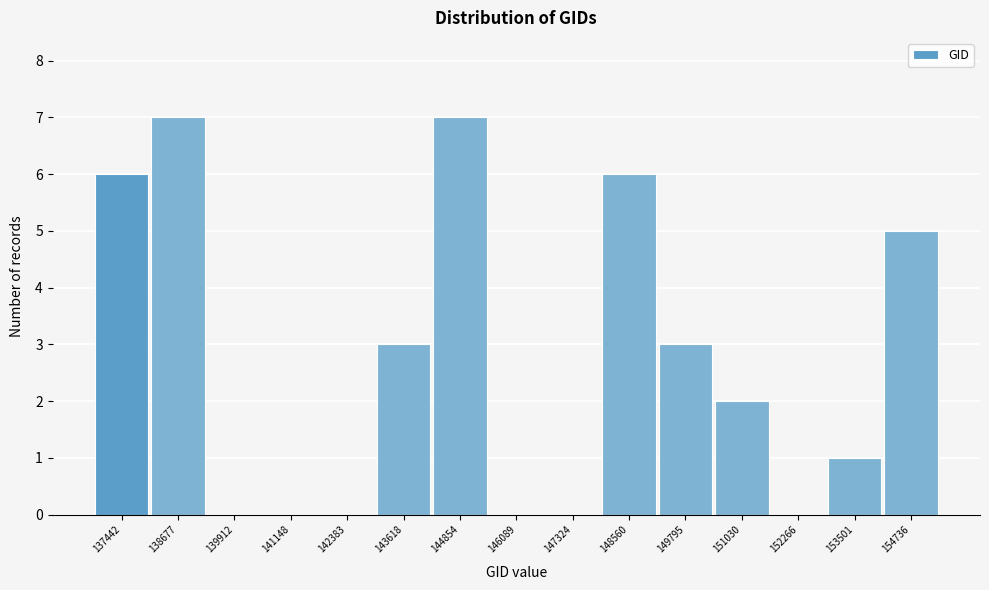

Reading left to right, transcribe all the data shown in this chart.

137442=6	138677=7	139912=0	141148=0	142383=0	143618=3	144854=7	146089=0	147324=0	148560=6	149795=3	151030=2	152266=0	153501=1	154736=5